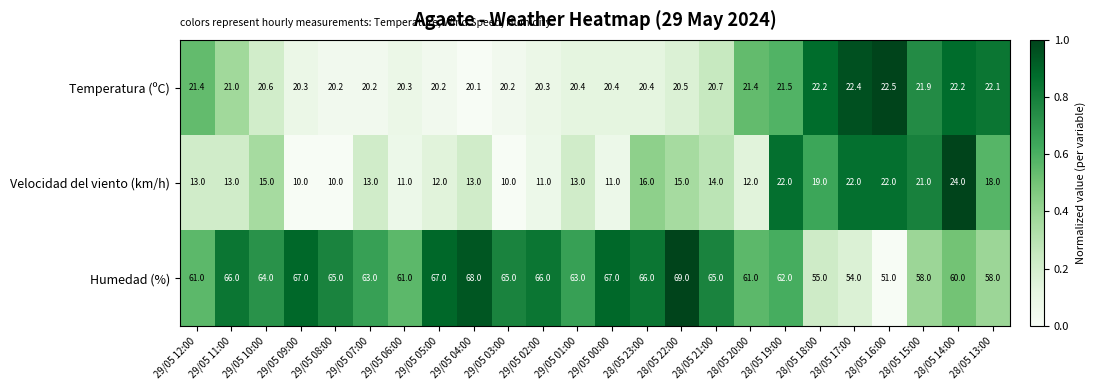

How many series are shown in this chart?

3